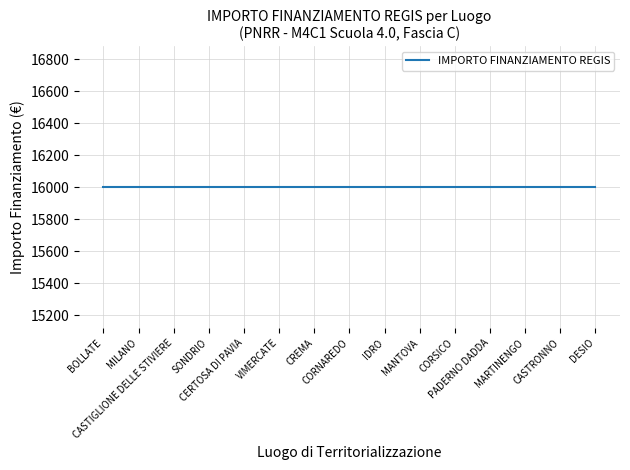

Is it true that SUB INVESTIMENTO (3.2) equals 1.4 at CREMA?

False